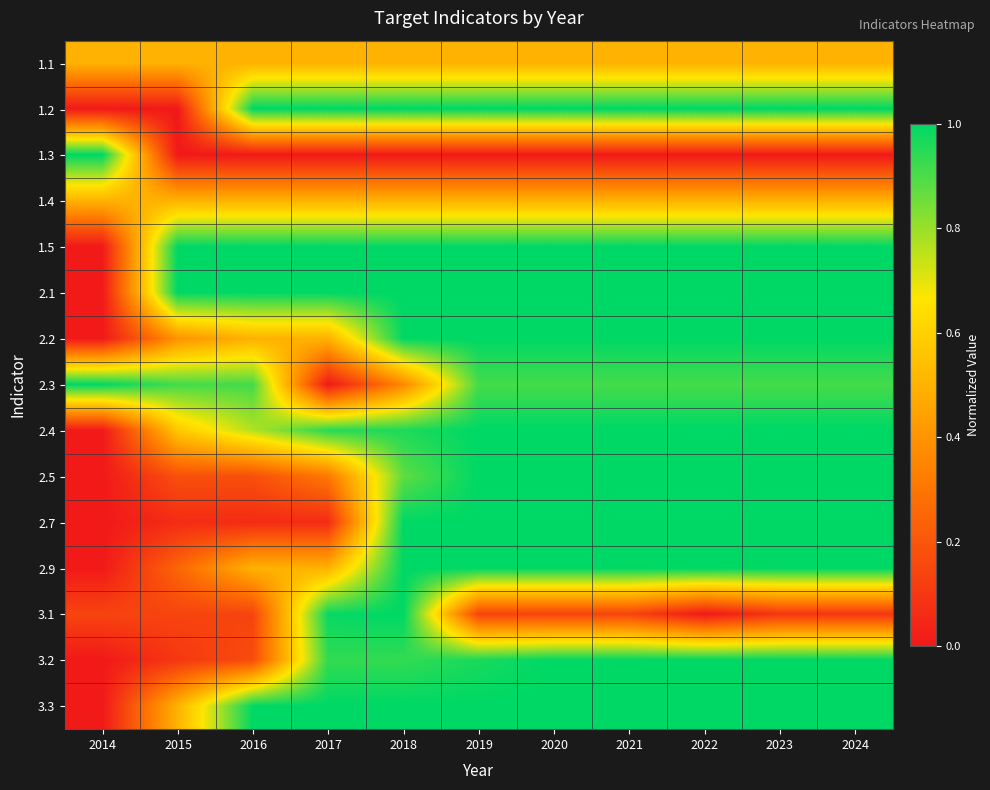

List the series in order of their peak value, lowest first.

1.1, 1.4, 1.2, 1.3, 1.5, 2.1, 2.2, 2.3, 2.4, 2.5, 2.7, 2.9, 3.1, 3.2, 3.3